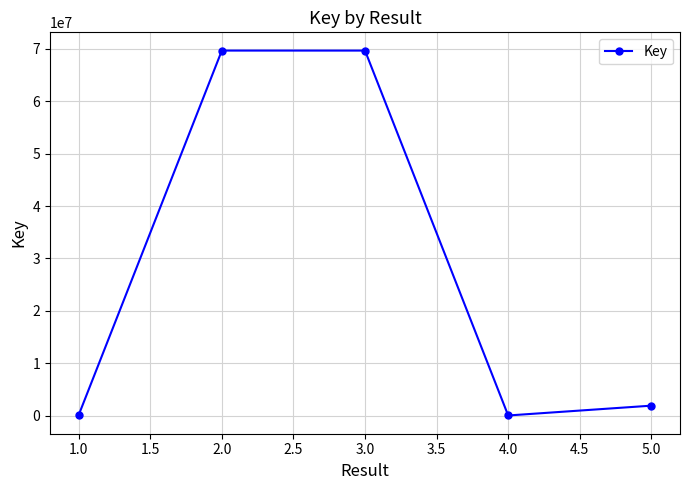

At which category does the data reach its first local valley?

4.0